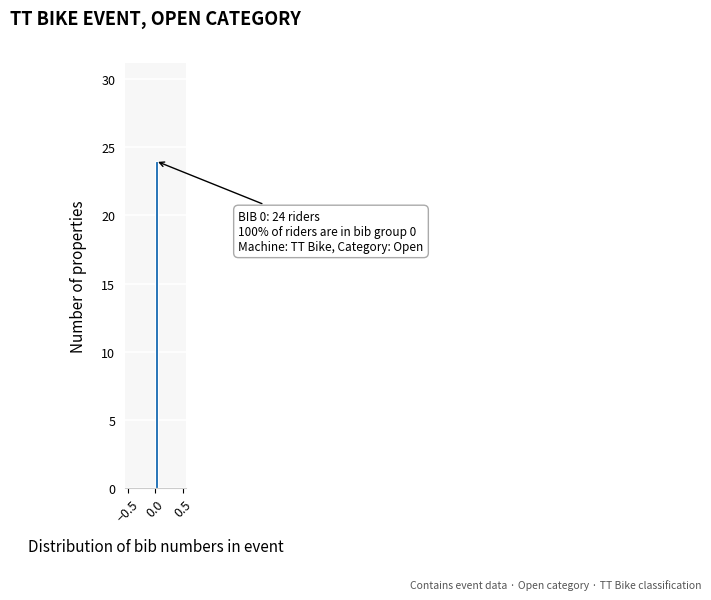

Around what value on the x-axis is the tallest bar? Give the approximate position of its centre, as read against the axis.

0.00